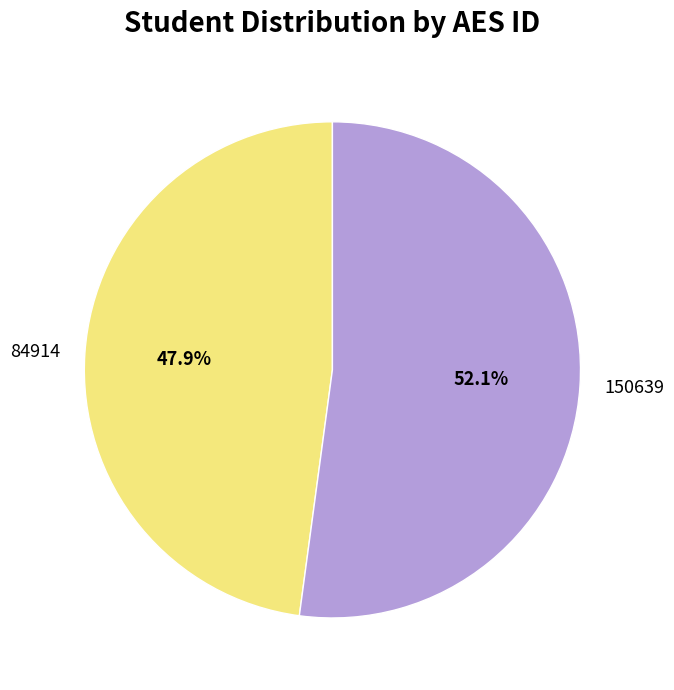

What percentage do 84914 and 150639 together represent?

100.0%